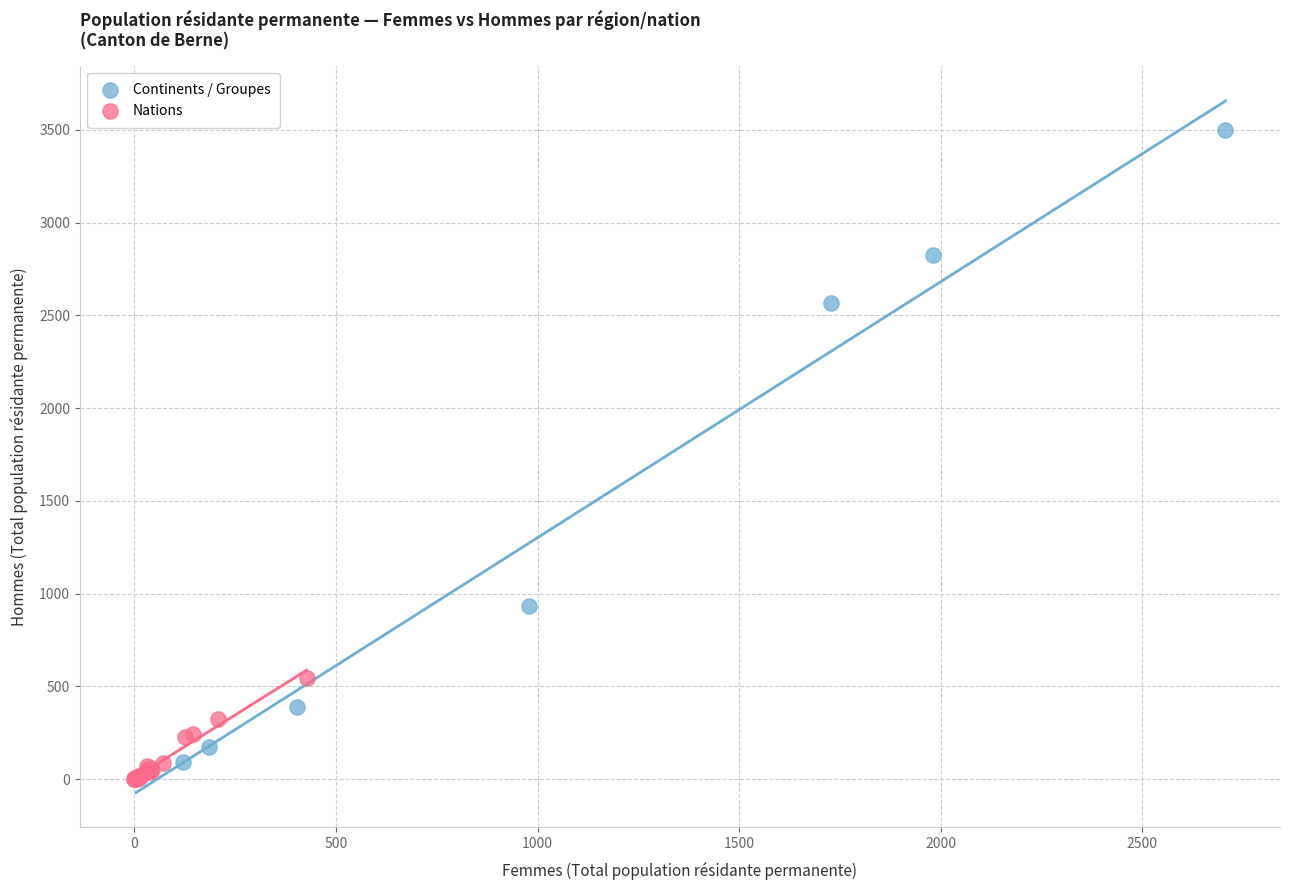

Which series has the largest Y range (max minus min)?

Continents / Groupes